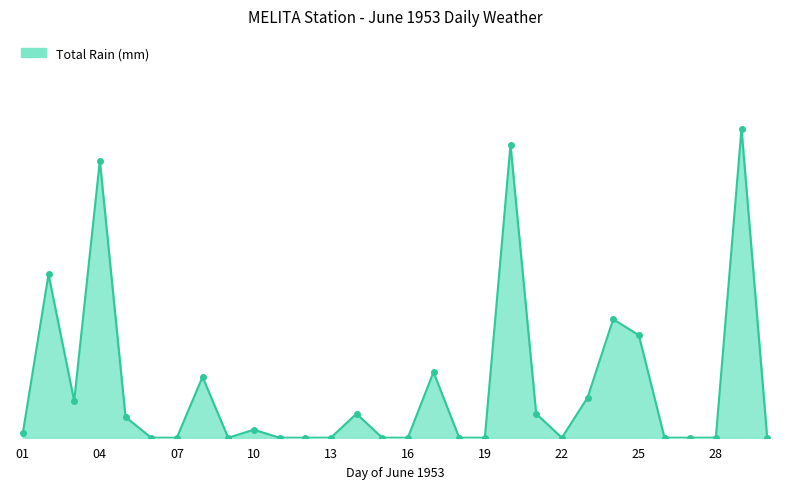

Is this an area chart (filled region under the line)?

Yes